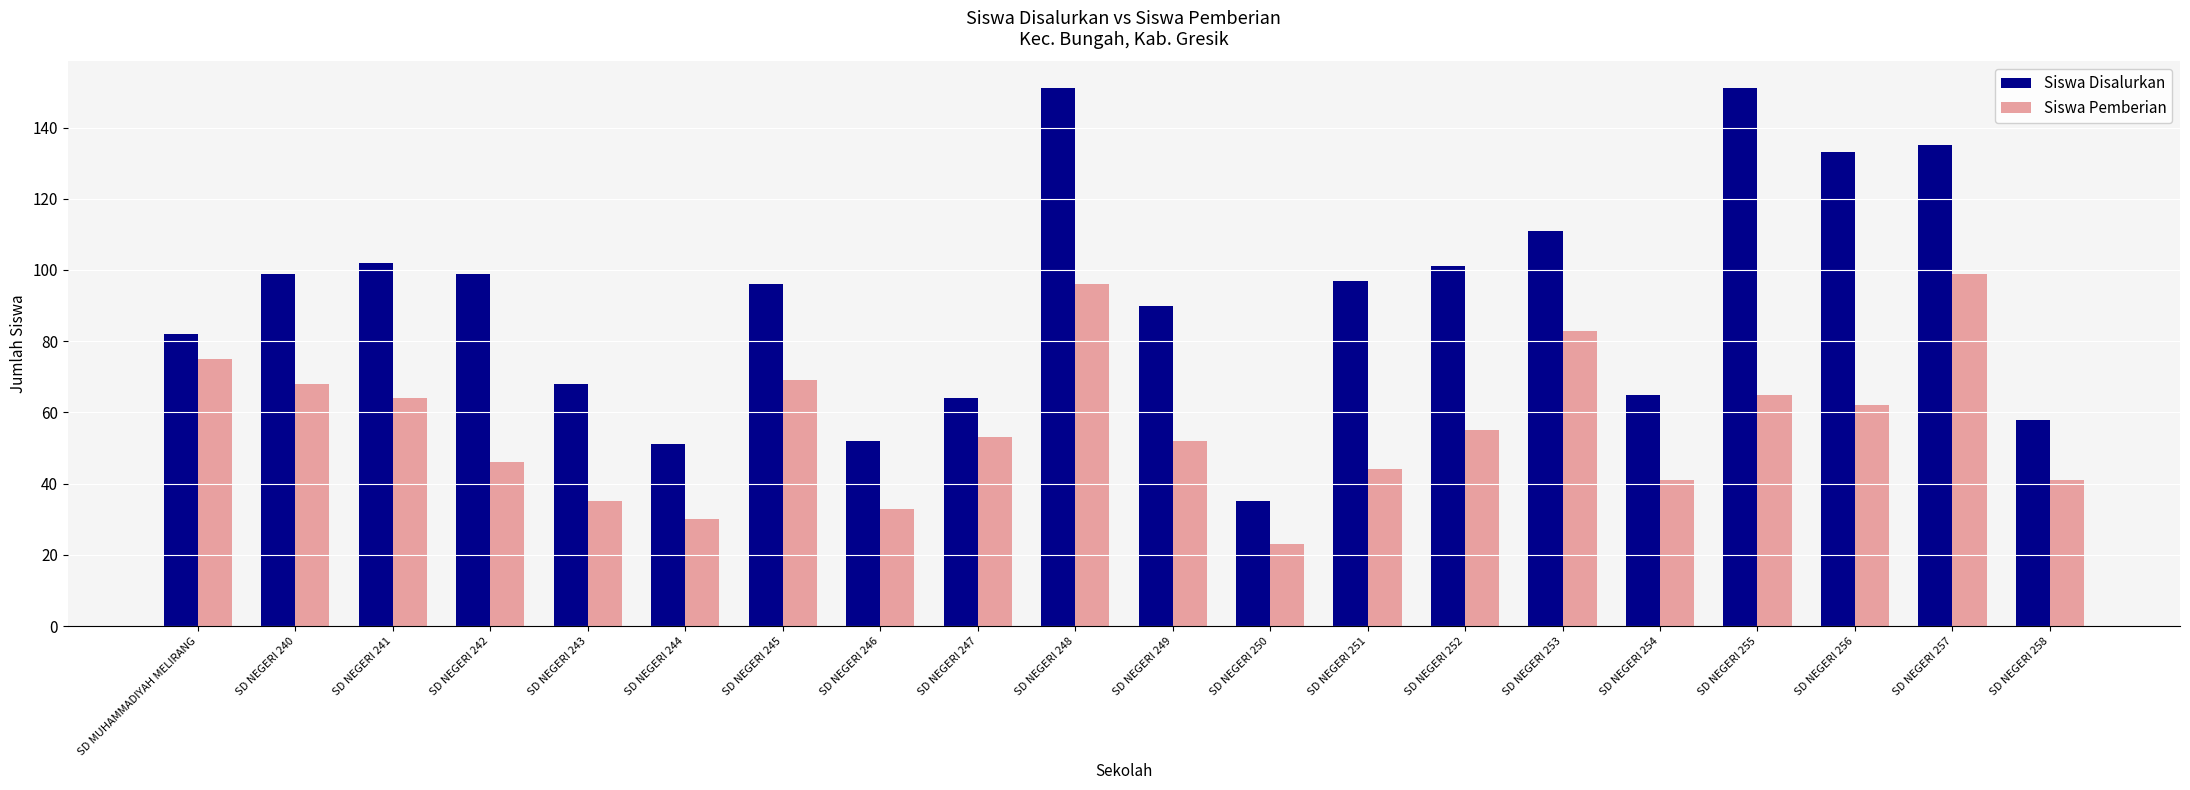

Between SD NEGERI 243 and SD NEGERI 246, which series saw the biggest shift?

Siswa Disalurkan